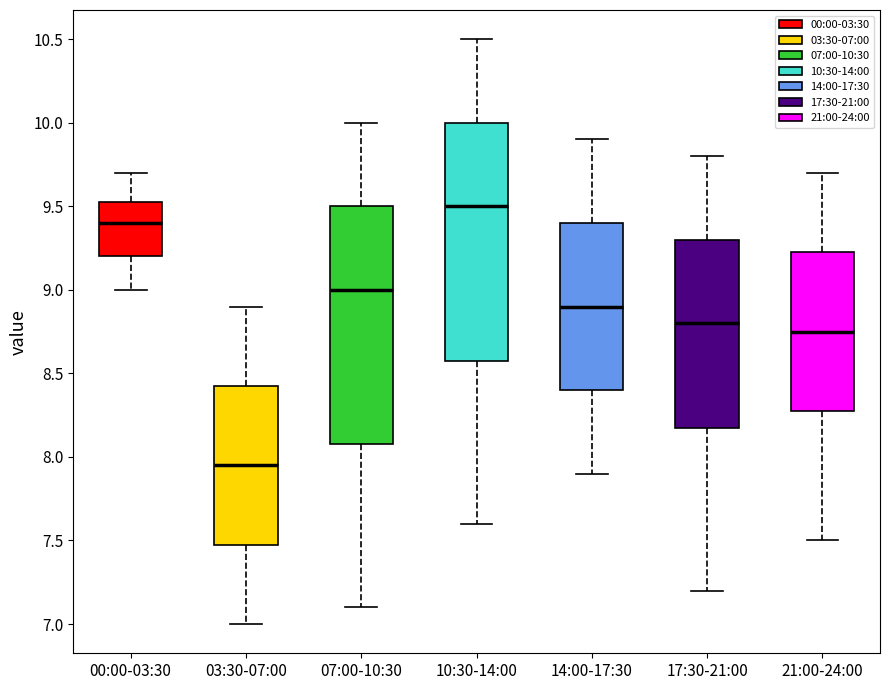

Where does the median line of the box for 03:30-07:00 sit on the y-axis? The values are not printed on the chart, so give them approximately, as read against the axis.

7.95